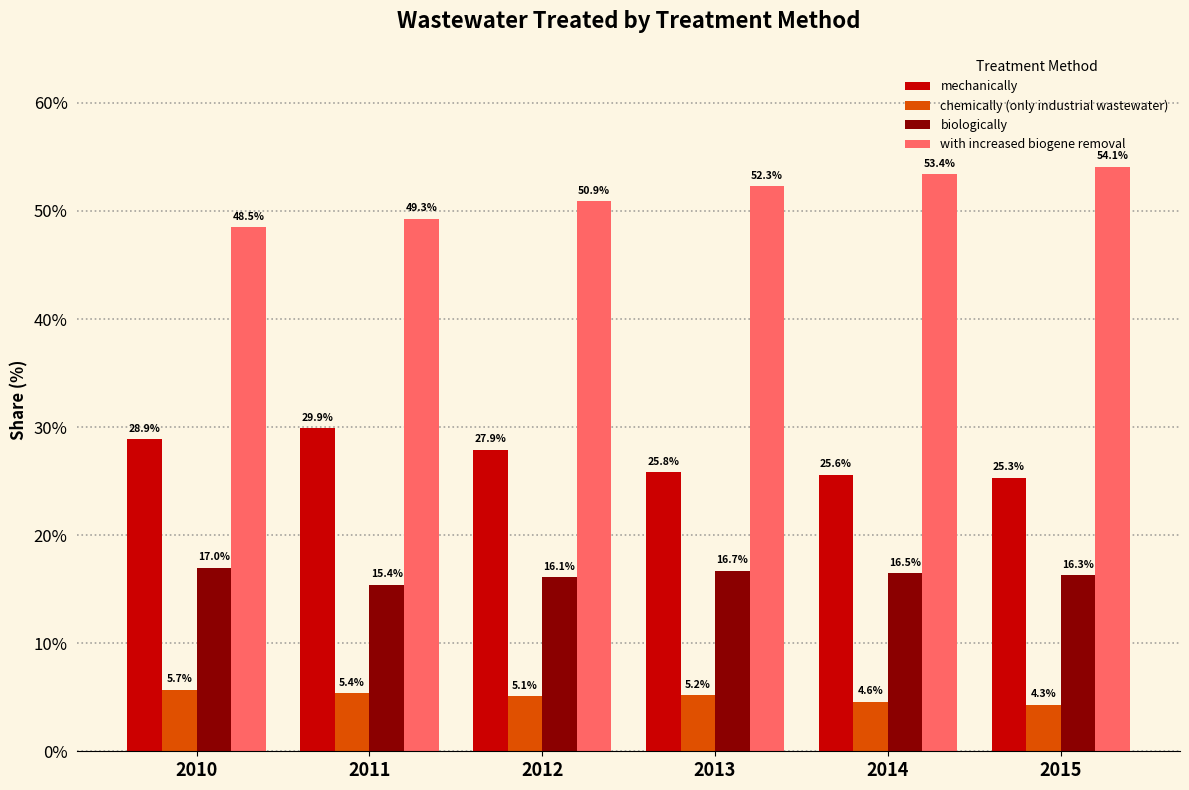

Reading left to right, transcribe all the data shown in this chart.

mechanically: 2010=28.9	2011=29.9	2012=27.9	2013=25.8	2014=25.6	2015=25.3
chemically (only industrial wastewater): 2010=5.7	2011=5.4	2012=5.1	2013=5.2	2014=4.6	2015=4.3
biologically: 2010=17.0	2011=15.4	2012=16.1	2013=16.7	2014=16.5	2015=16.3
with increased biogene removal: 2010=48.5	2011=49.3	2012=50.9	2013=52.3	2014=53.4	2015=54.1